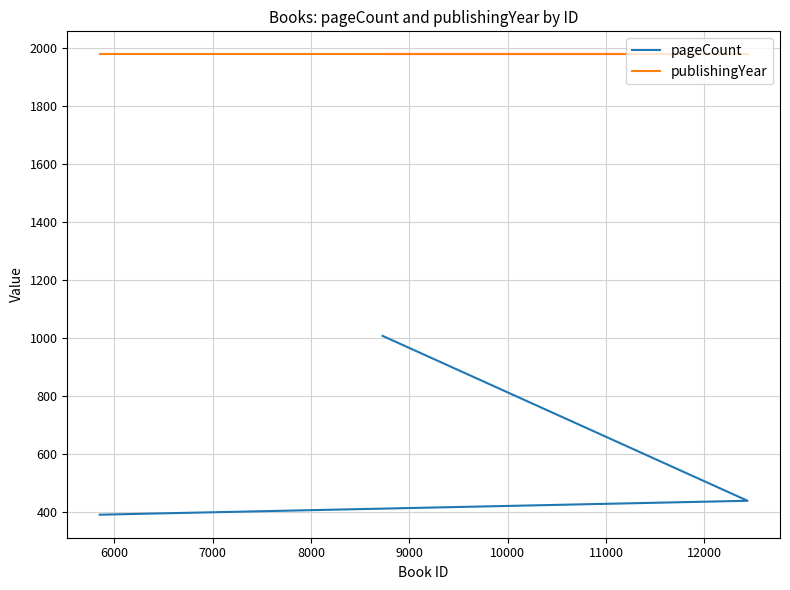

True or false: pageCount has a value of 265 at 5000.

False